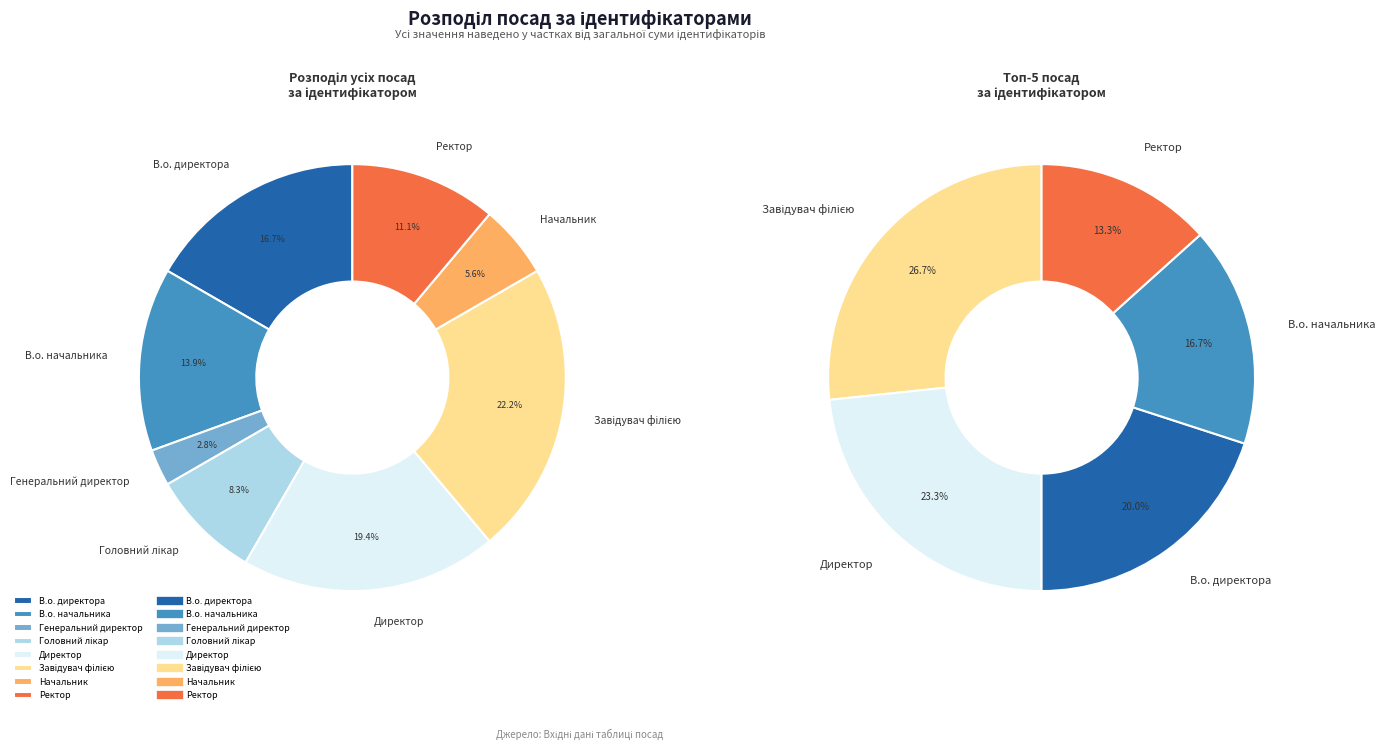

To the nearest percent, what is the combined percentage of В.о. начальника and Ректор?

25%